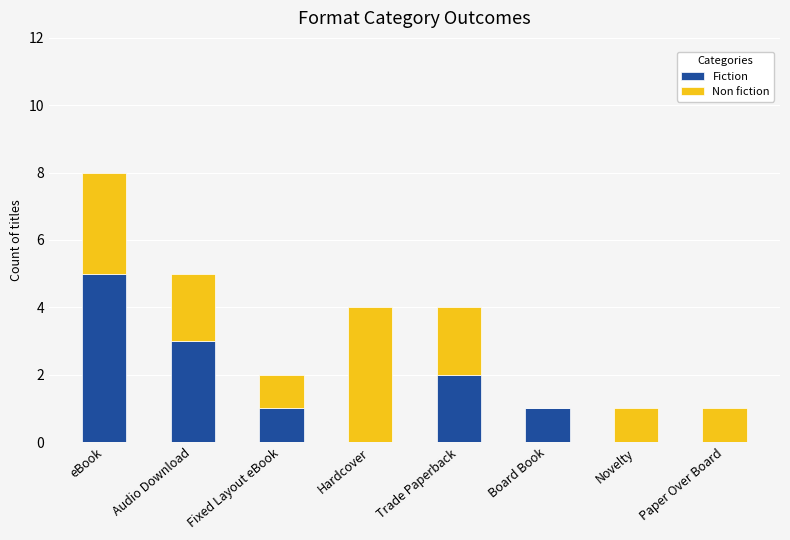

Which category has the highest value in the Fiction series?

eBook